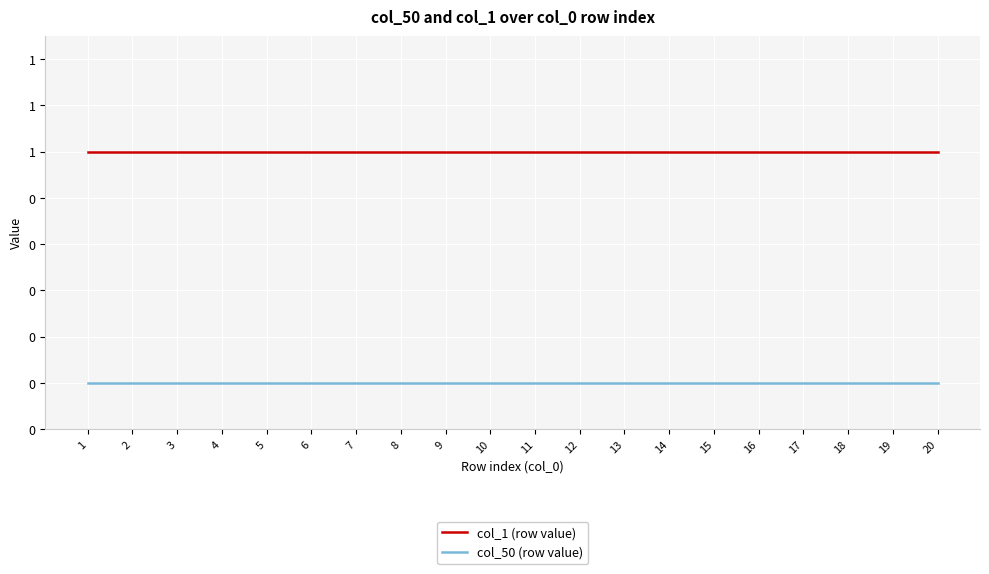

Which series has the largest total across all categories?

col_1 (row value)